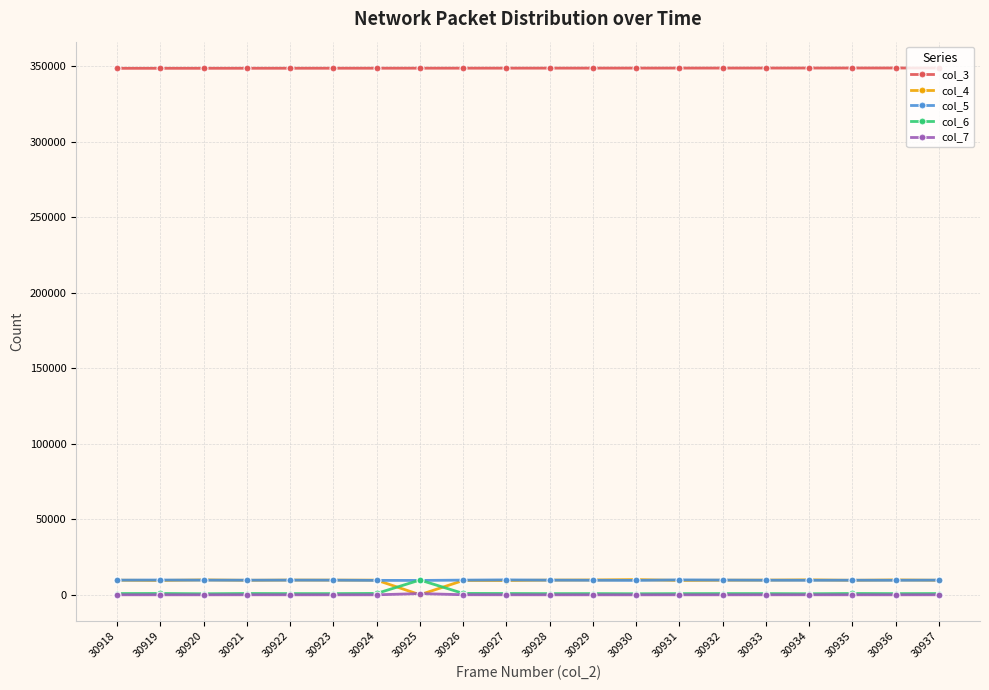

Is the value of col_6 at 30931 greater than the value of col_5 at 30930?

No